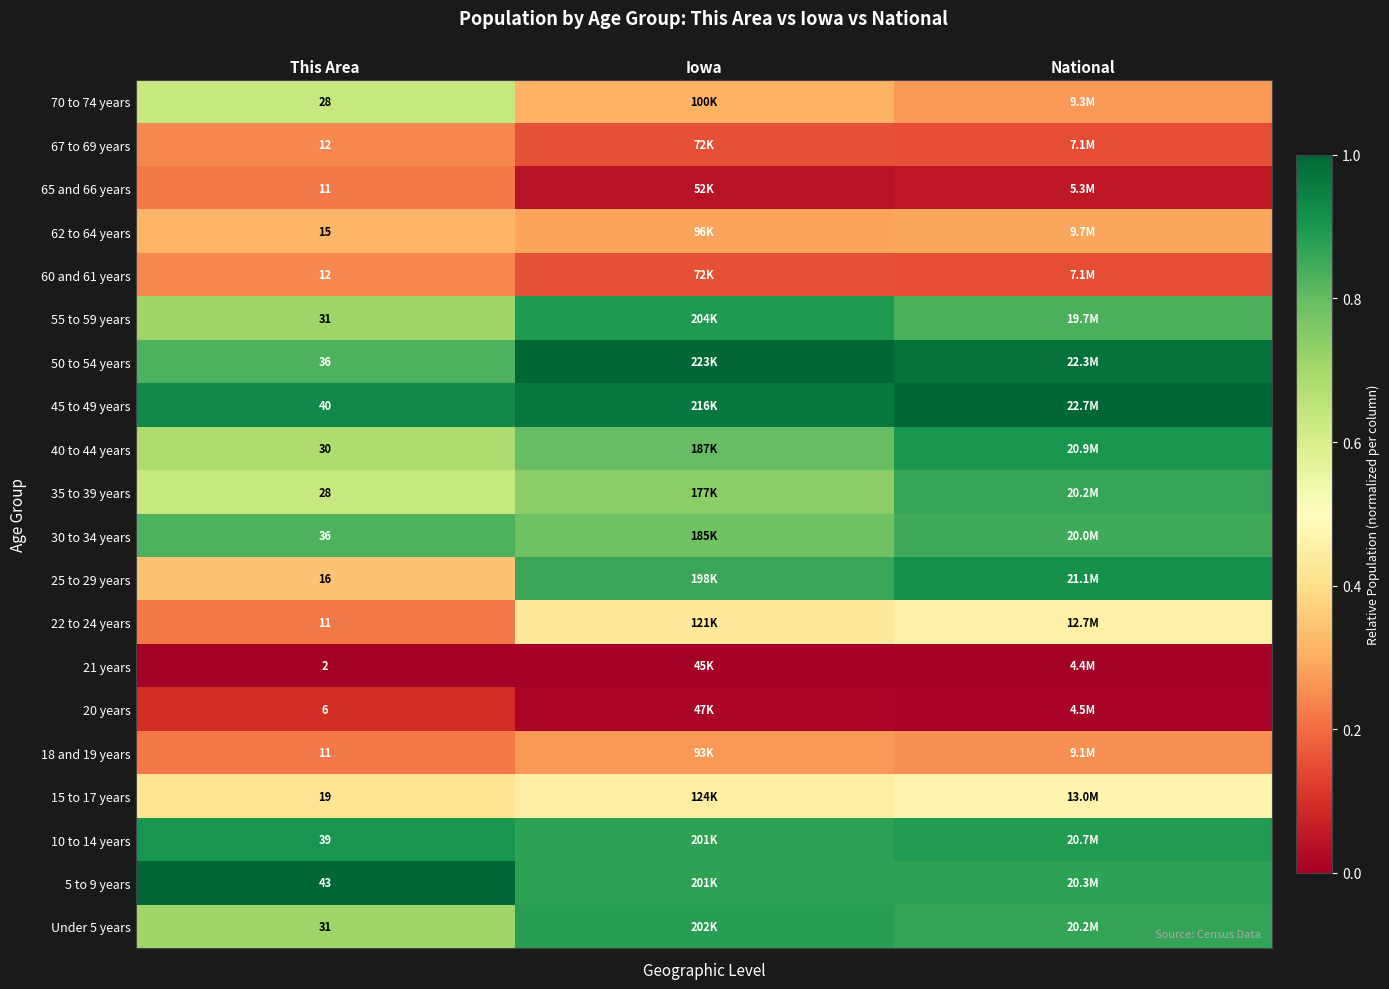

Is the value of 70 to 74 years at This Area greater than the value of 18 and 19 years at This Area?

Yes